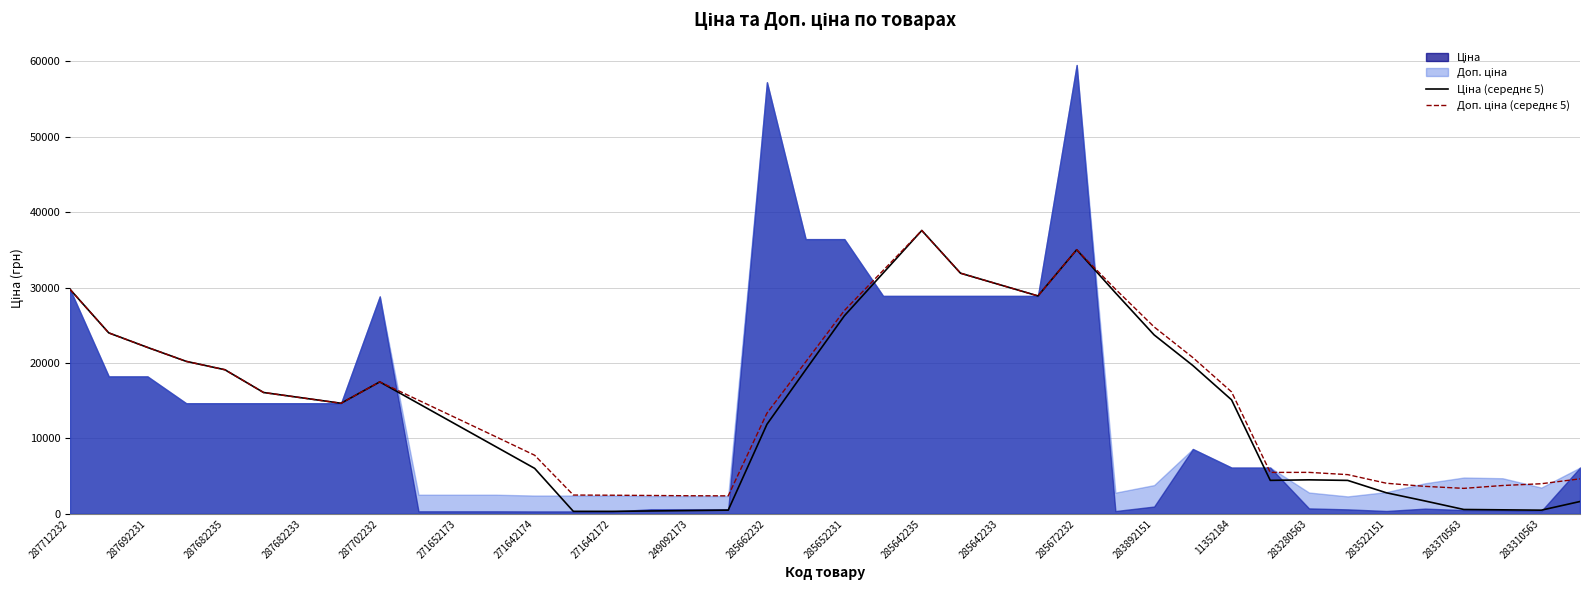

True or false: Доп. ціна (середнє 5) and Ціна (середнє 5) cross at least once.

False